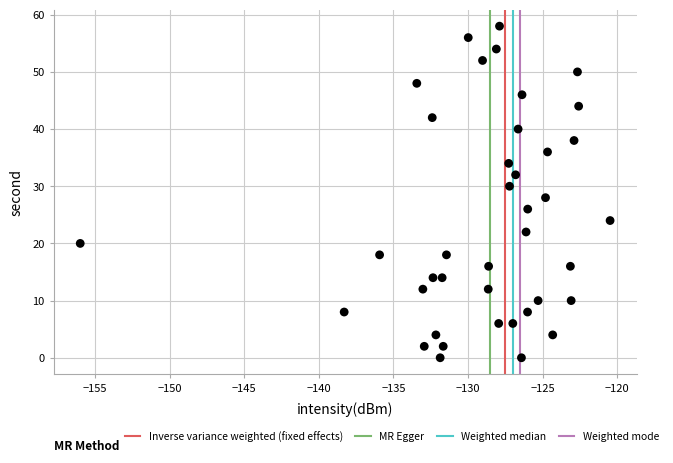

What is the range of Y values (max minus min)?

58